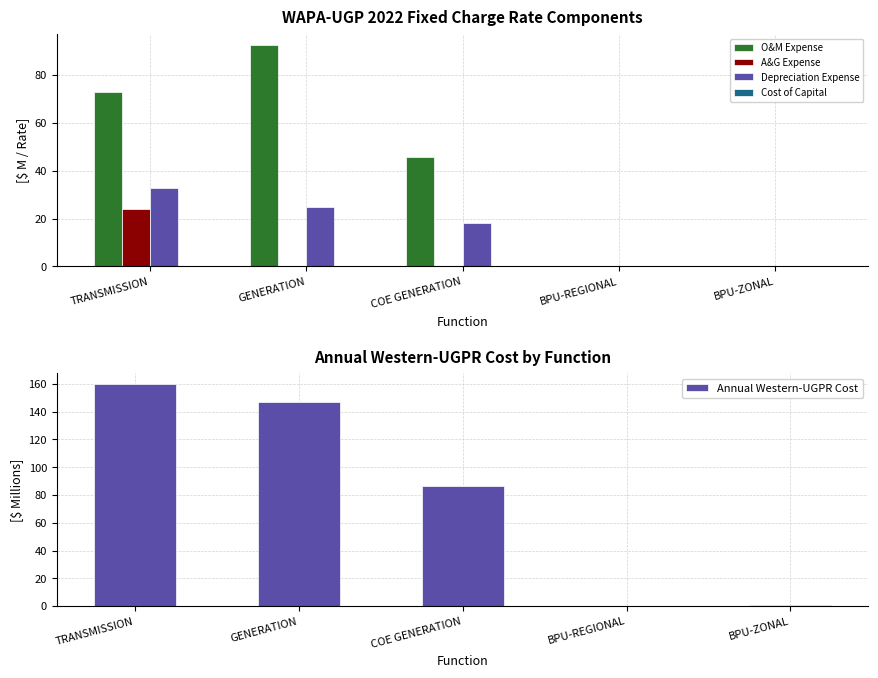

Which series has the largest total across all categories?

Annual Western-UGPR Cost